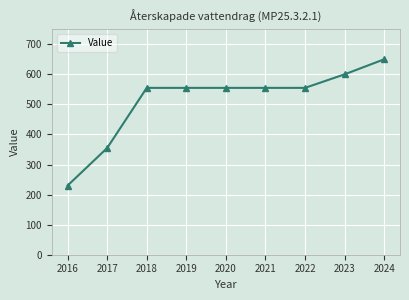

How many values are below 555?

2